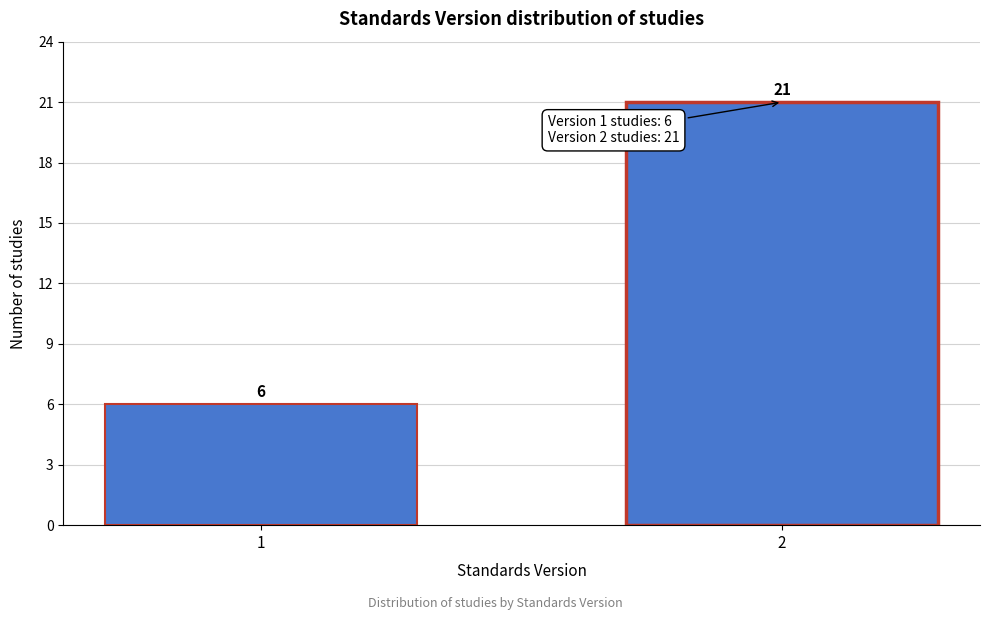

Reading left to right, transcribe all the data shown in this chart.

6	21